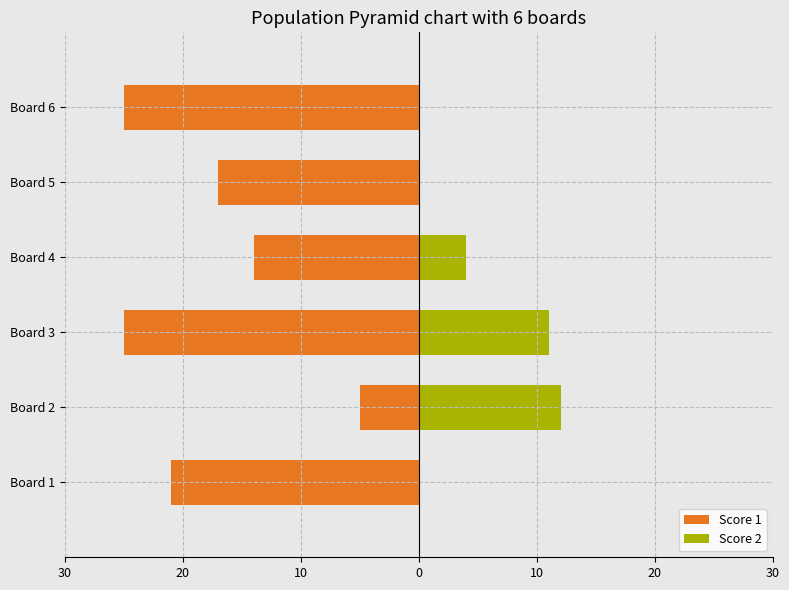

What is the difference between the maximum and minimum values in the Score 2 series?

12